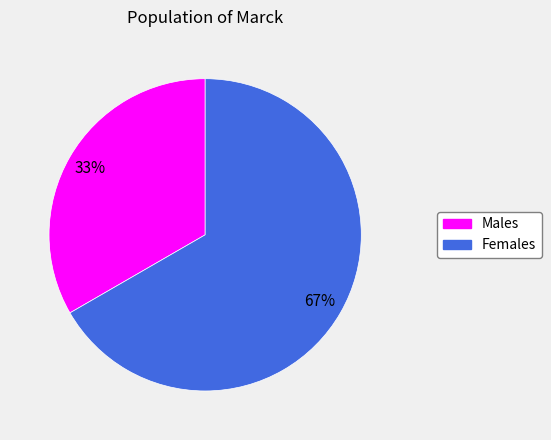

Approximately how many times larger is the value at Males compared to Females?

0.5